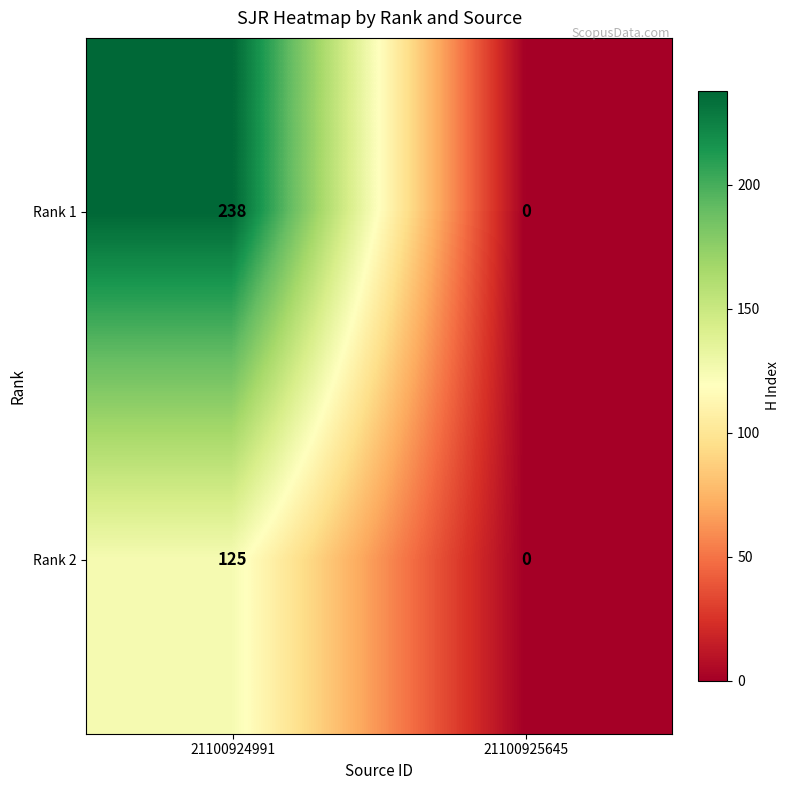

True or false: Rank 1 has a value of 238 at 21100924991.

True